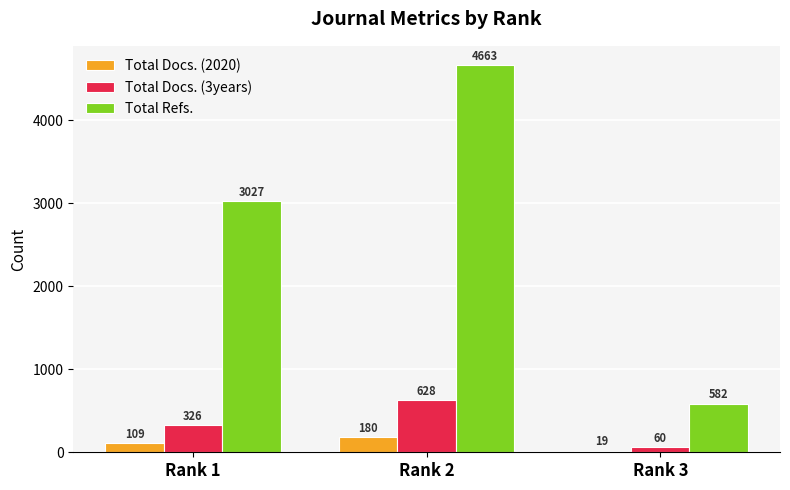

How many data points in Total Refs. are less than 3027?

1